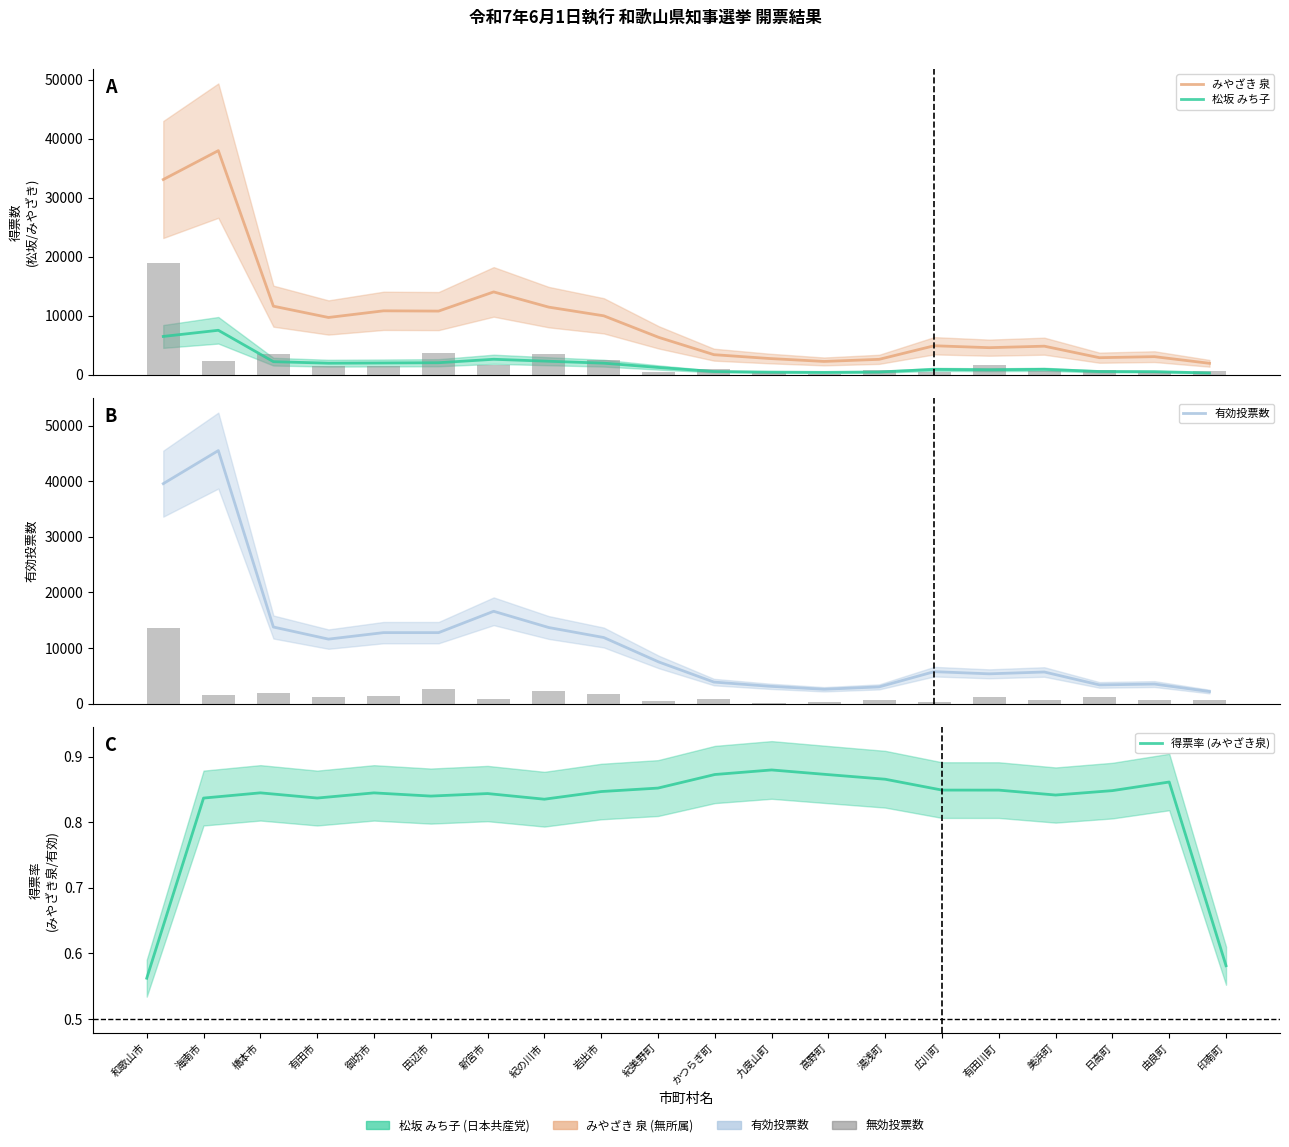

What is the sum of the 有効投票数 values at 高野町 and 湯浅町?

5621.7